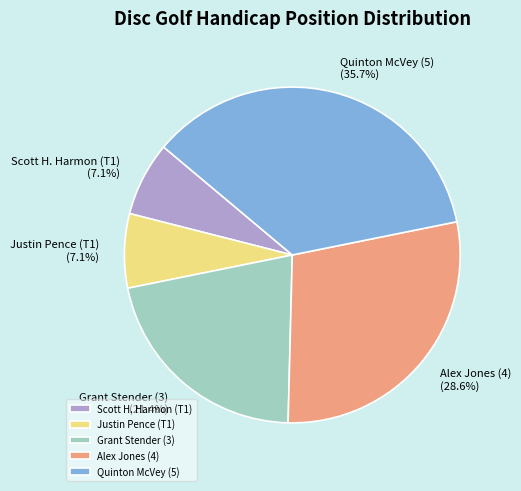

How many segments does this pie chart have?

5